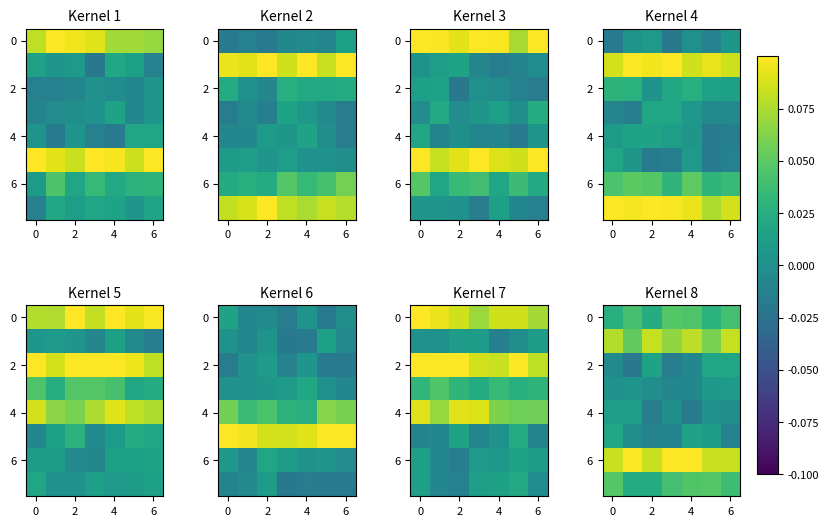

Which has a higher value, 5 or 2?

2